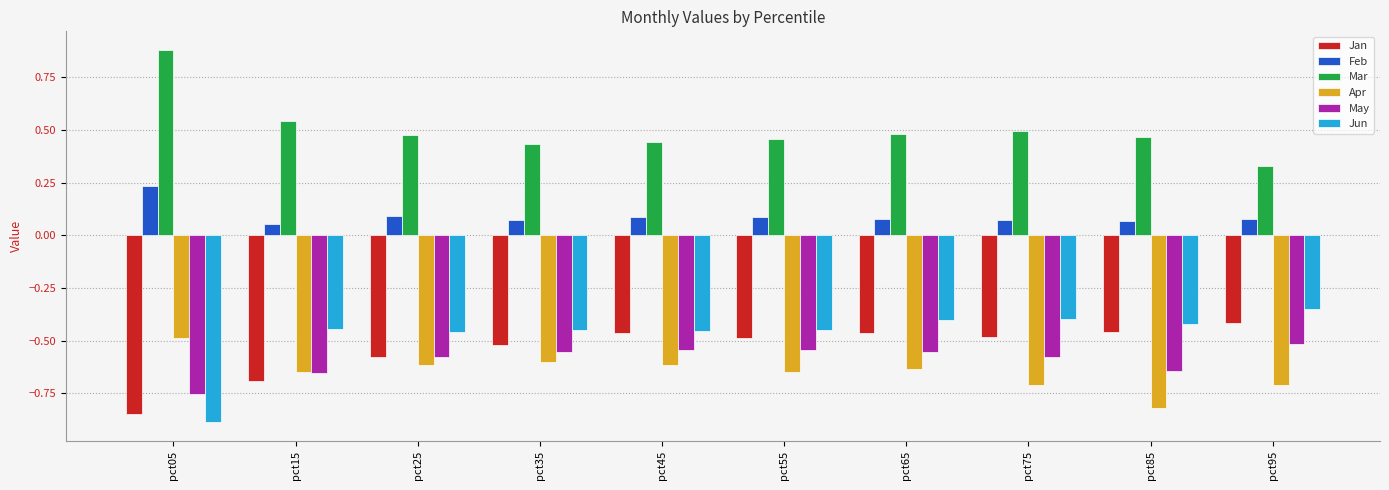

Is the value of May at pct75 greater than the value of Feb at pct45?

No